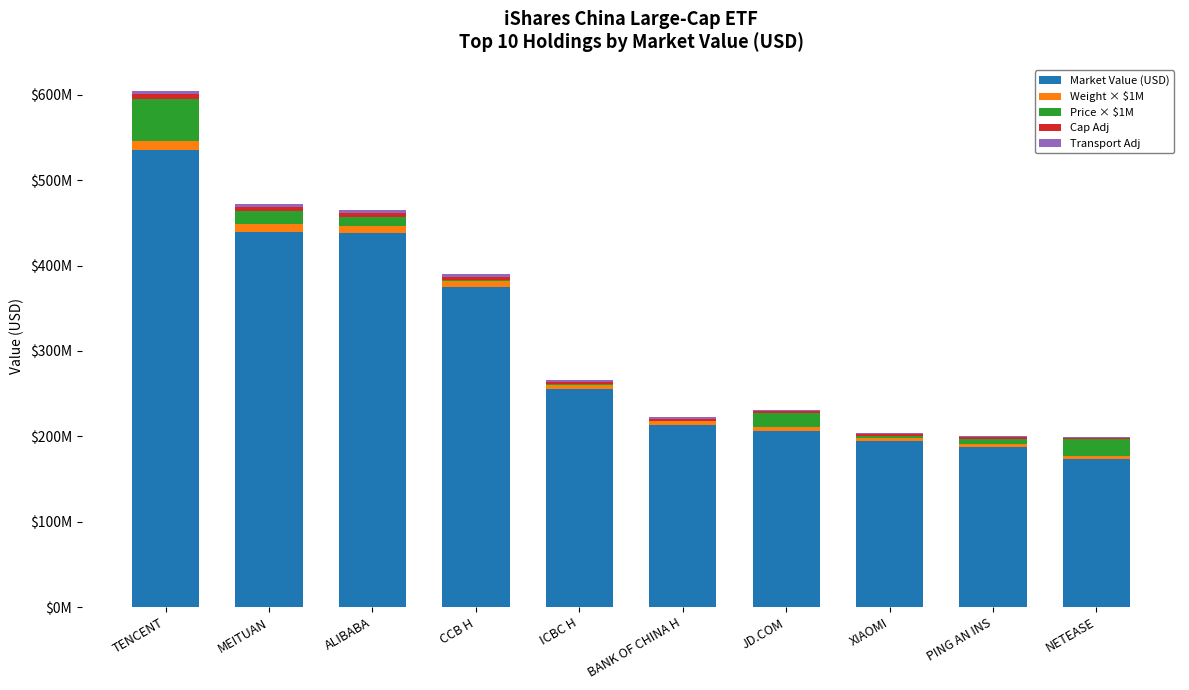

True or false: Transport Adj has a value of 7267406.1 at TENCENT.

False